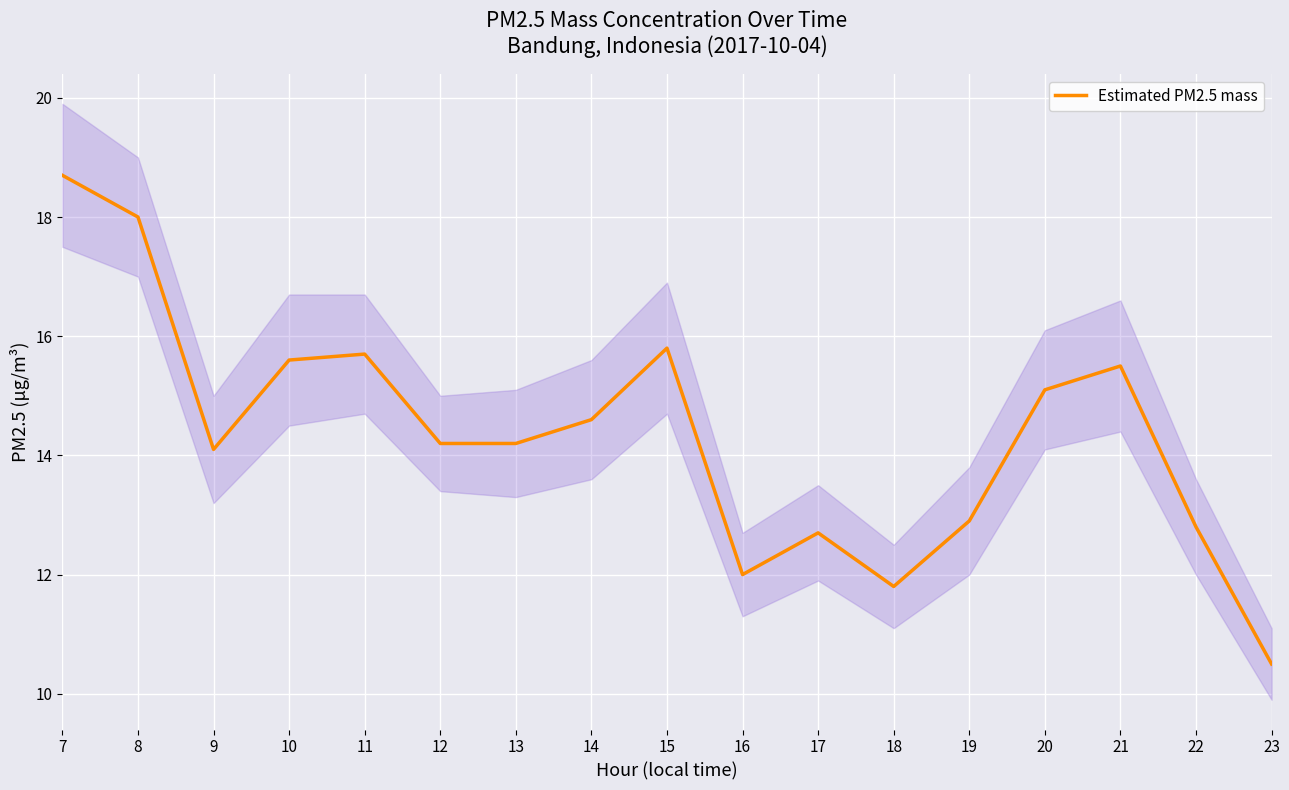

How many lines are shown in the chart?

1